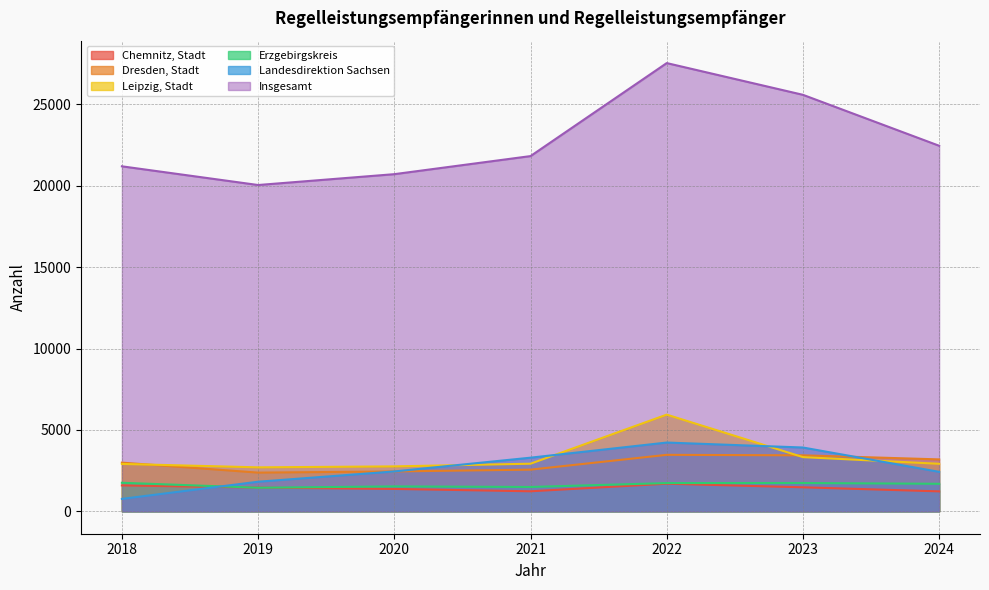

Which series changed the most between 2020 and 2022?

Insgesamt